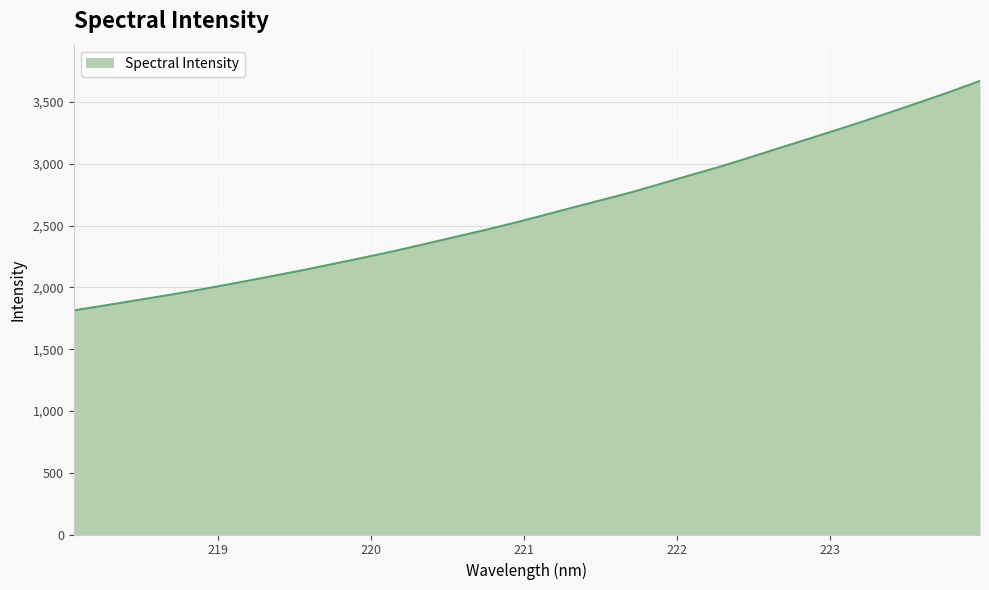

What is the greatest value displayed?

3671.3